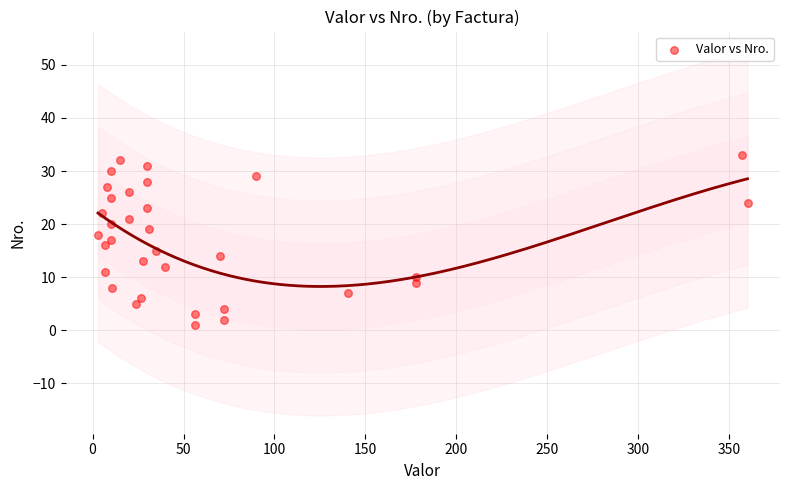

What is the range of Y values (max minus min)?

32